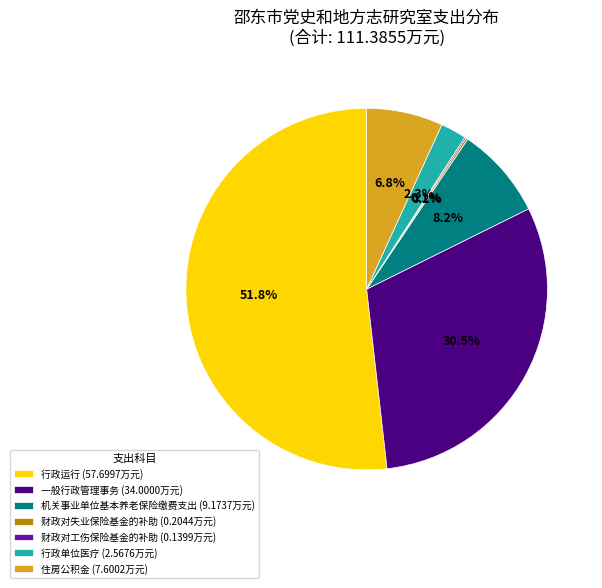

Is it true that 行政运行 is 40% of the pie?

False